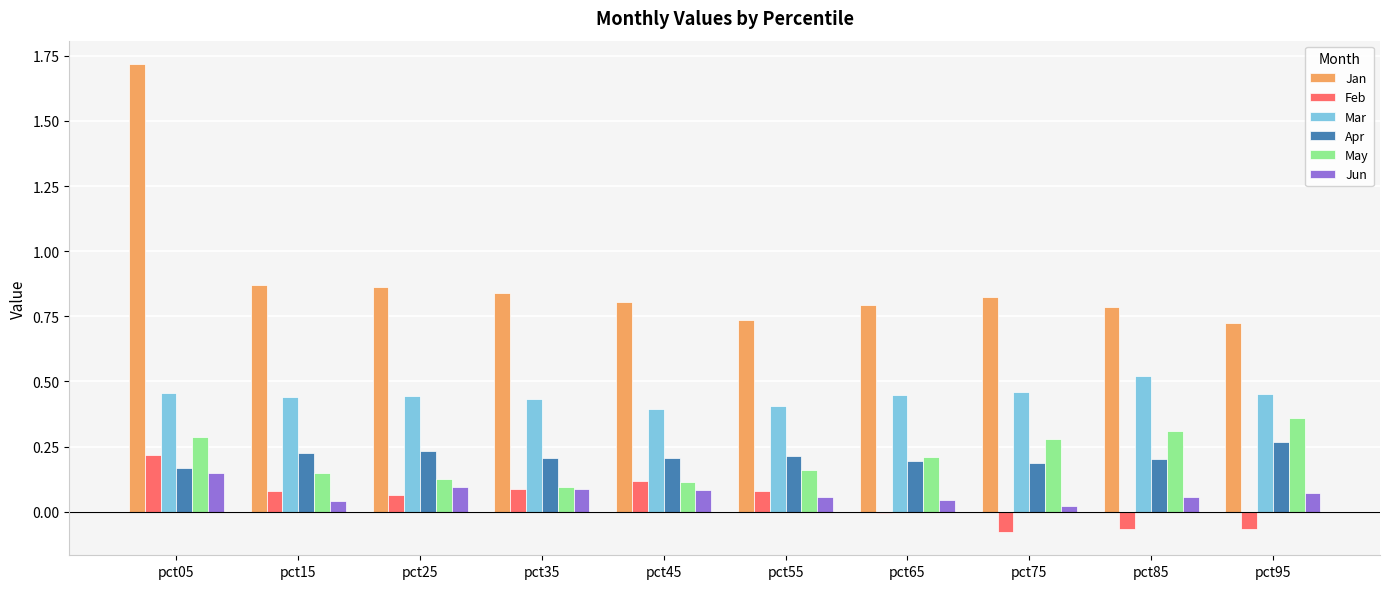

Which category has the highest value across all series?

pct05